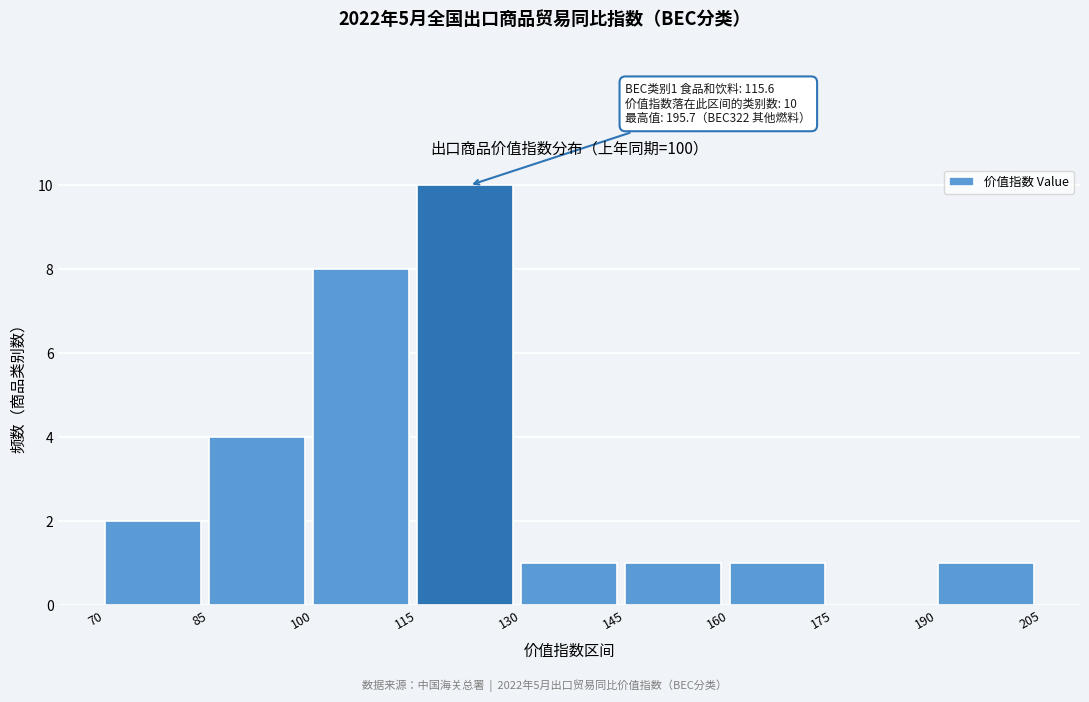

Over which range of the x-axis is the bar tallest?

115 to 130